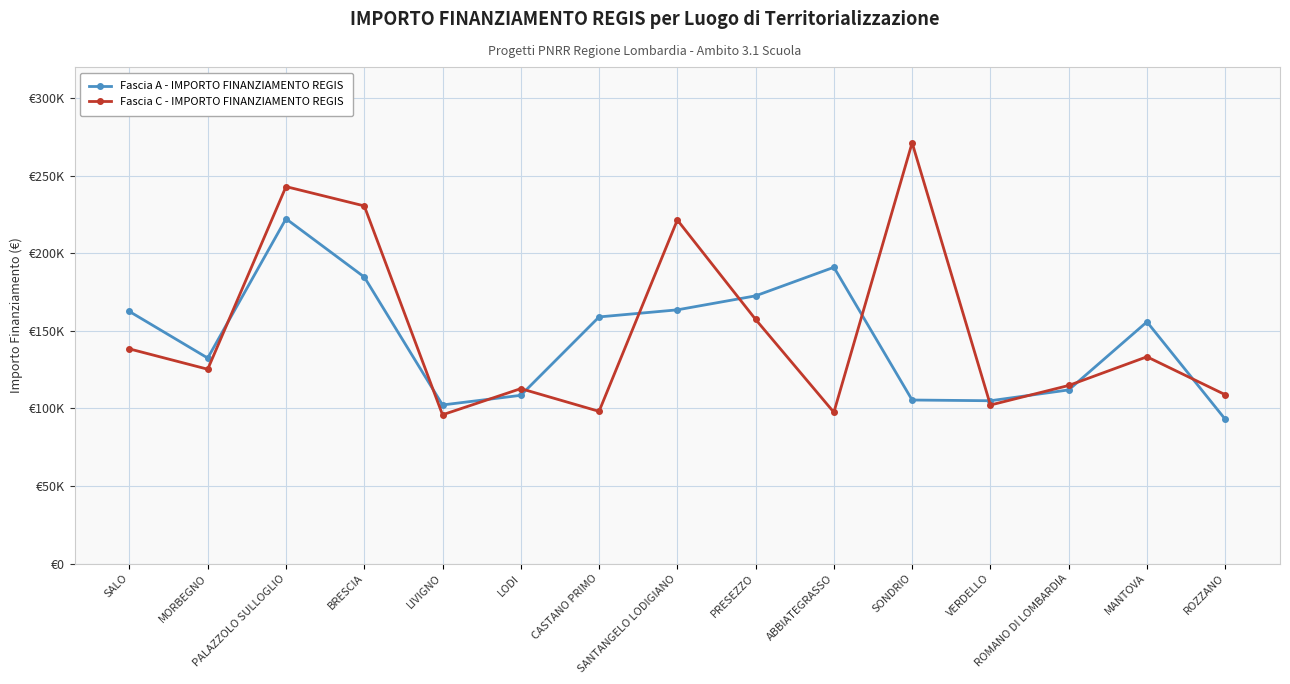

True or false: Fascia A - IMPORTO FINANZIAMENTO REGIS has a value of 183963.6 at ROMANO DI LOMBARDIA.

False